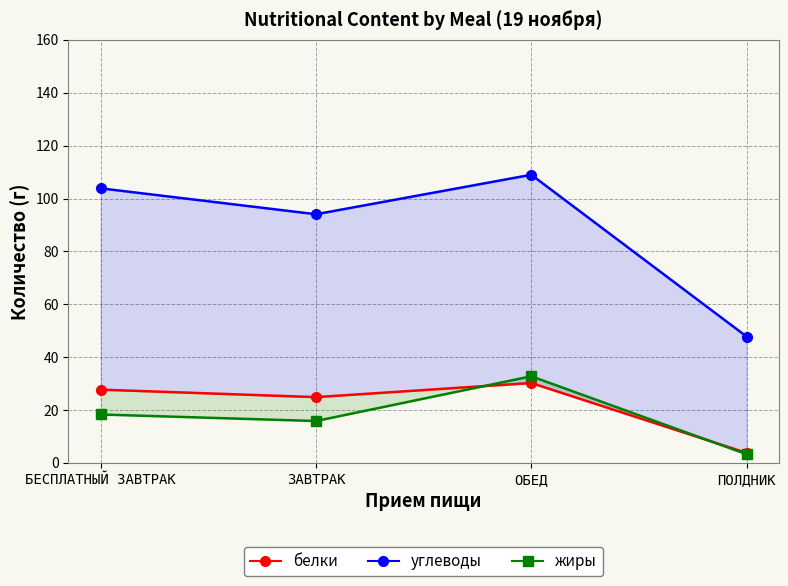

Which label corresponds to the largest value in the chart?

ОБЕД